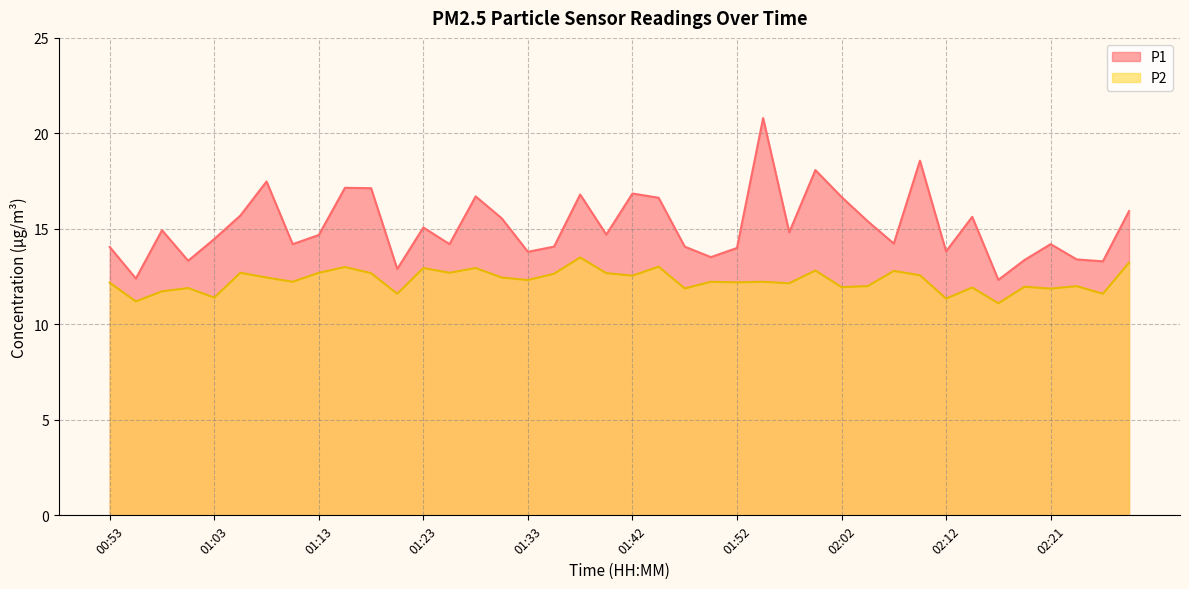

Reading left to right, list all the values displayed in this chart.

P1: 14.1	12.4	14.9	13.3	14.5	15.7	17.5	14.2	14.7	17.1	17.1	12.9	15.1	14.2	16.7	15.6	13.8	14.1	16.8	14.7	16.9	16.6	14.1	13.5	14.0	20.8	14.8	18.1	16.7	15.4	14.2	18.6	13.8	15.6	12.3	13.4	14.2	13.4	13.3	15.9
P2: 12.2	11.2	11.7	11.9	11.4	12.7	12.4	12.2	12.7	13.0	12.7	11.6	12.9	12.7	12.9	12.4	12.3	12.7	13.5	12.7	12.6	13.0	11.9	12.2	12.2	12.2	12.2	12.8	11.9	12.0	12.8	12.6	11.3	11.9	11.1	12.0	11.9	12.0	11.6	13.2